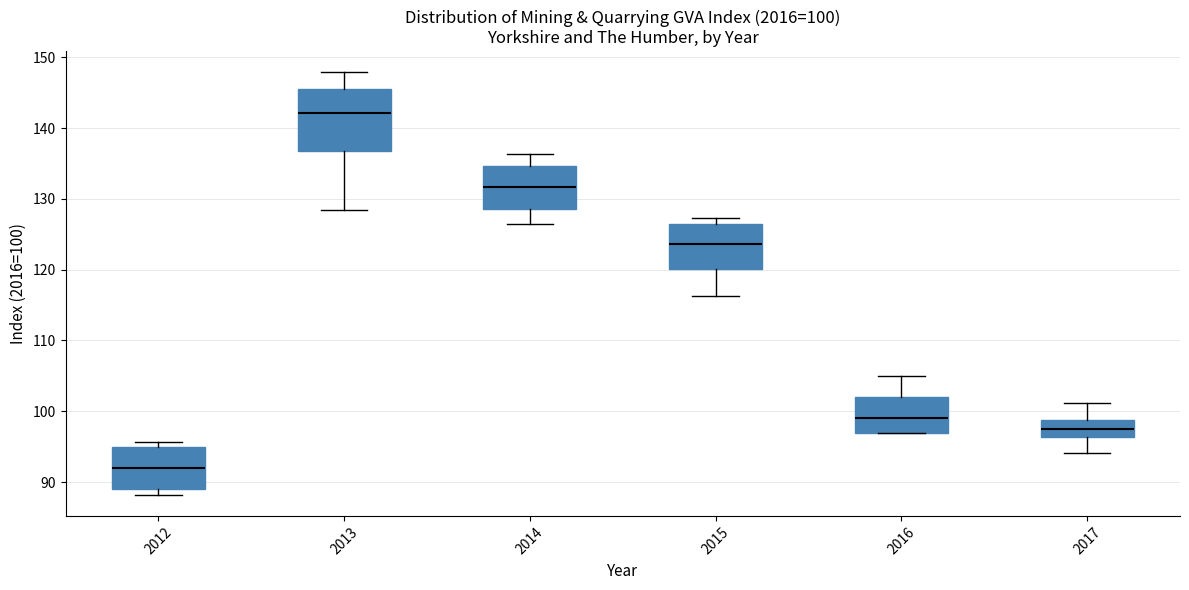

Which box is the tallest, from its lower edge to its upper edge?

2013